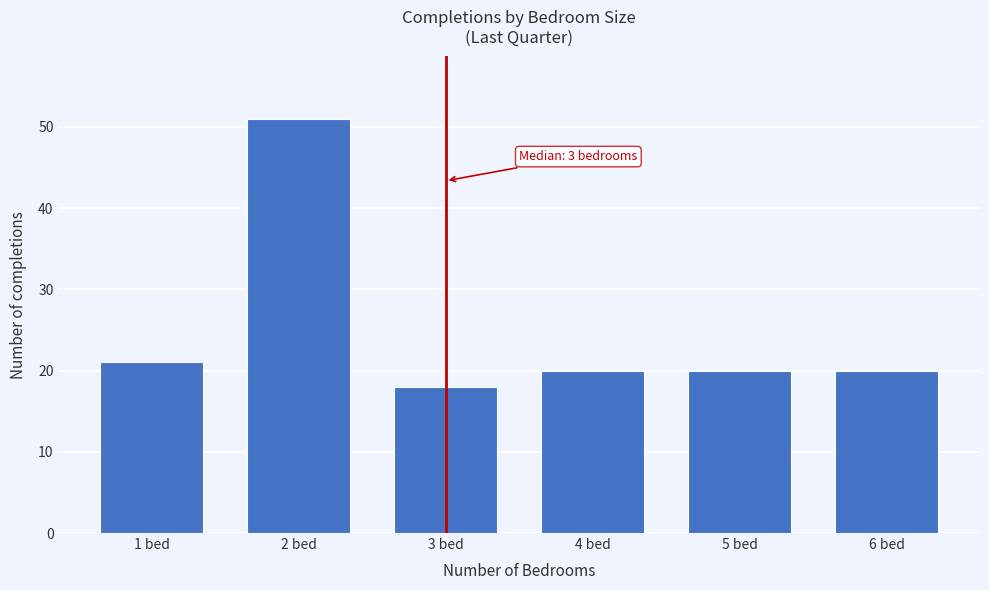

Reading left to right, extract all data points from this chart.

1 bed=21	2 bed=51	3 bed=18	4 bed=20	5 bed=20	6 bed=20